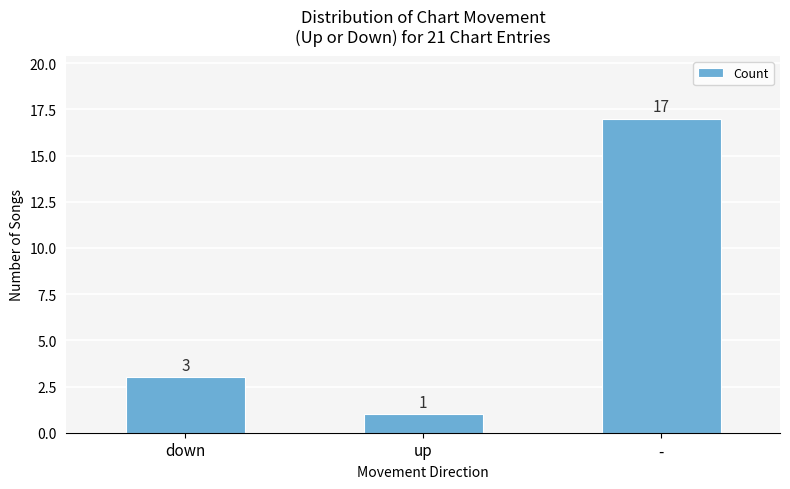

What is the change in value from up to -?

+16